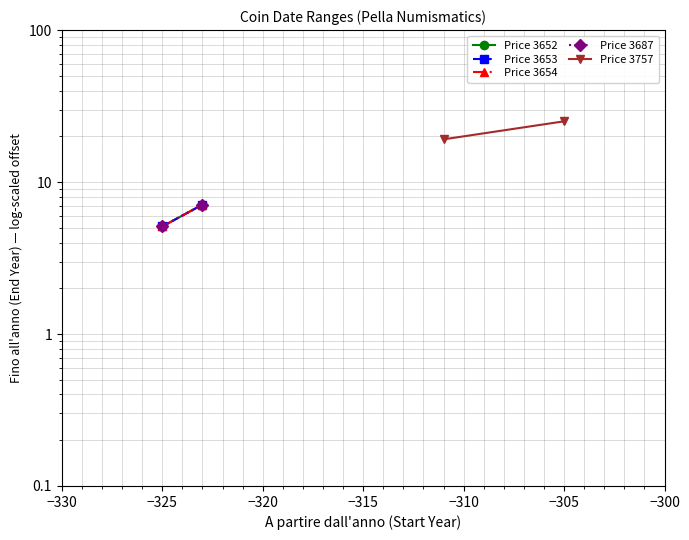

Rank the series by their maximum value, from lowest to highest.

Price 3652, Price 3653, Price 3654, Price 3687, Price 3757